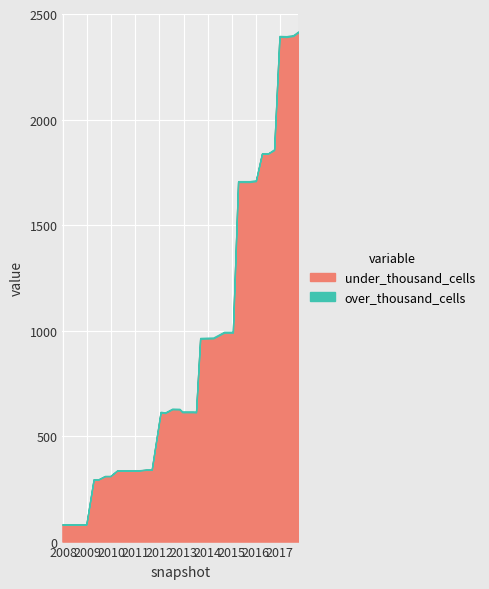

Between 20 and 5, which is larger?

20